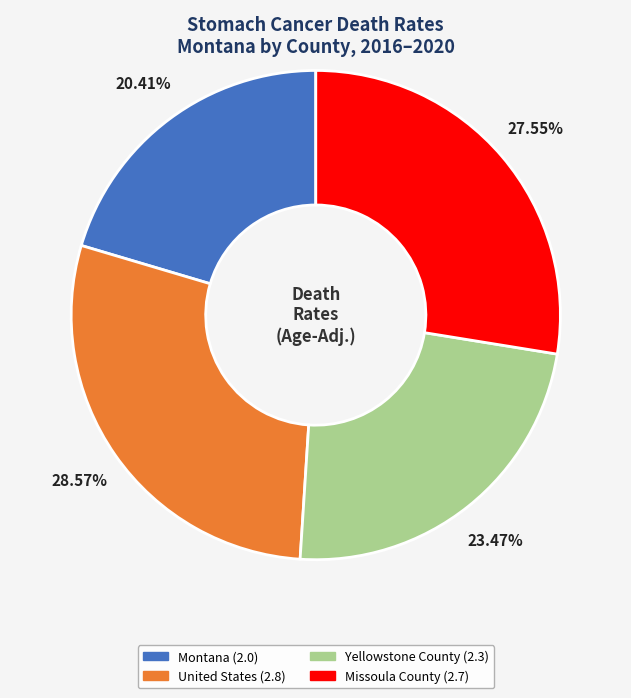

To the nearest percent, what is the average slice percentage?

25%